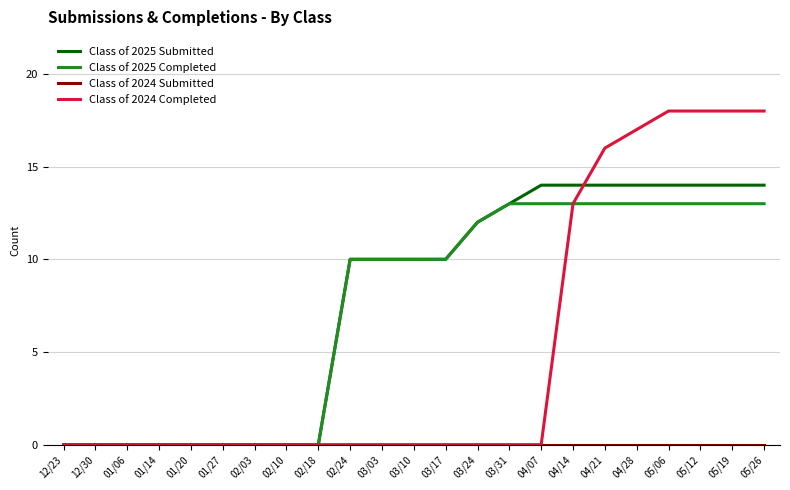

What is the average value of the Class of 2025 Completed series?

7